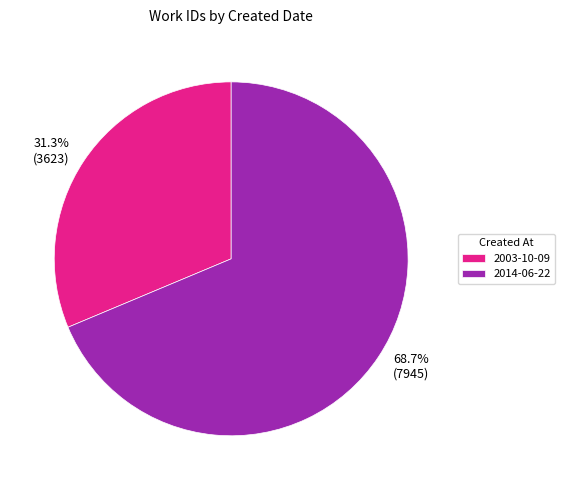

To the nearest percent, what is the difference between the largest and smallest slice percentages?

37%